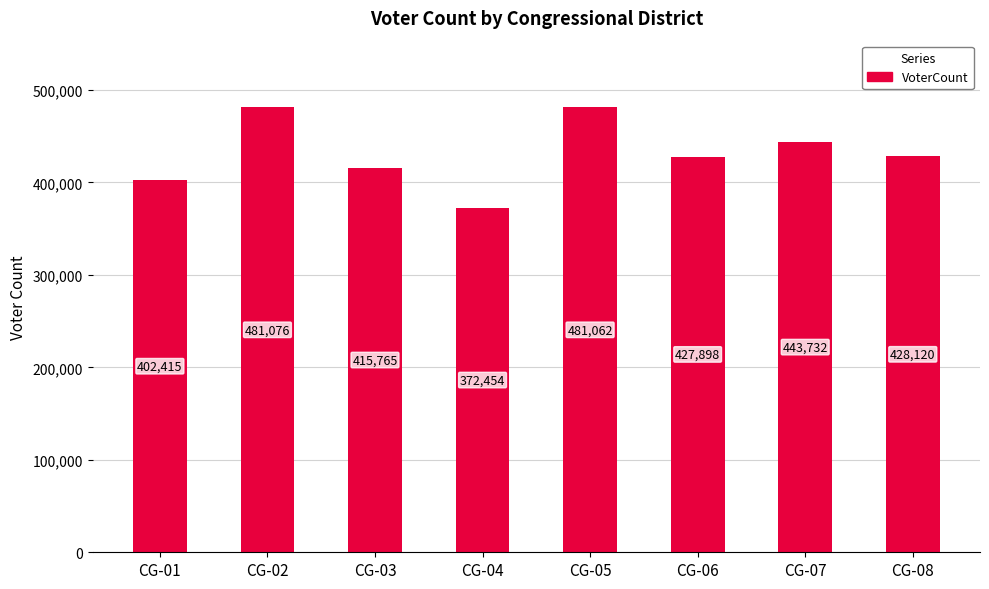

List the labels in order of value, largest first.

CG-02, CG-05, CG-07, CG-08, CG-06, CG-03, CG-01, CG-04